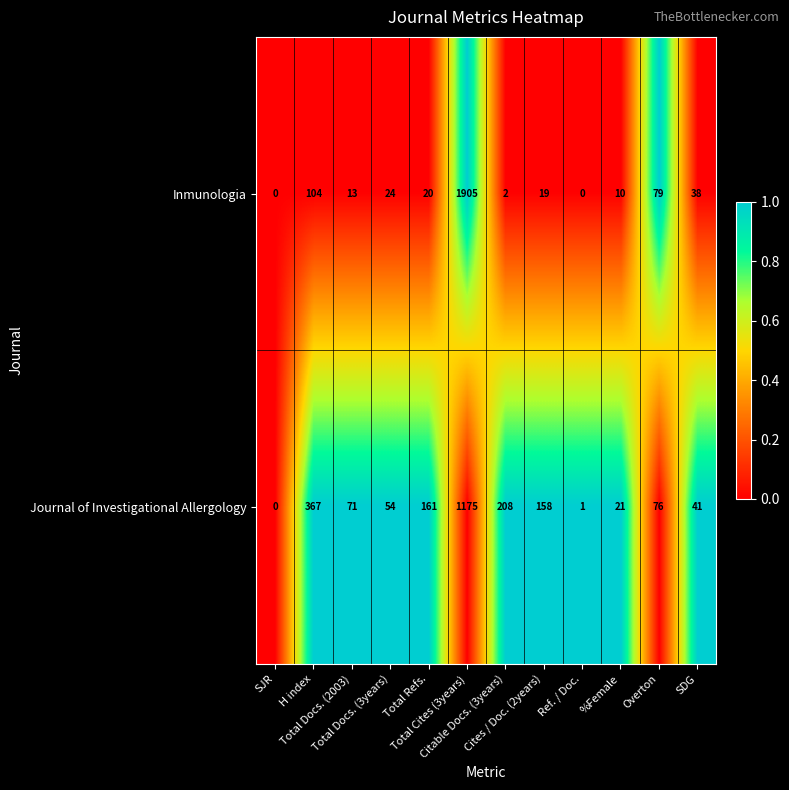

Rank the series by their average value, from lowest to highest.

Inmunologia, Journal of Investigational Allergology